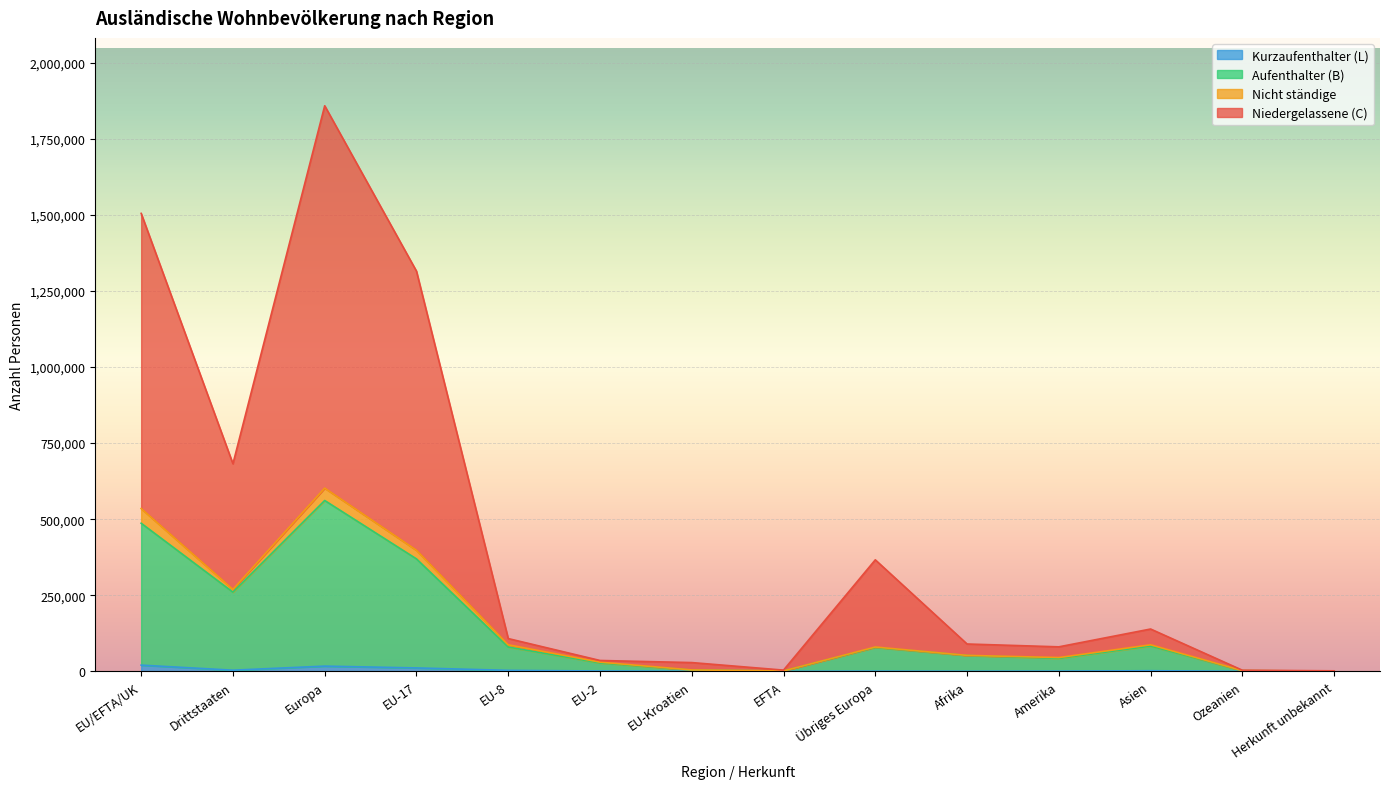

In Total ständige, how many points are lower than both neighbors (excluding endpoints)?

3